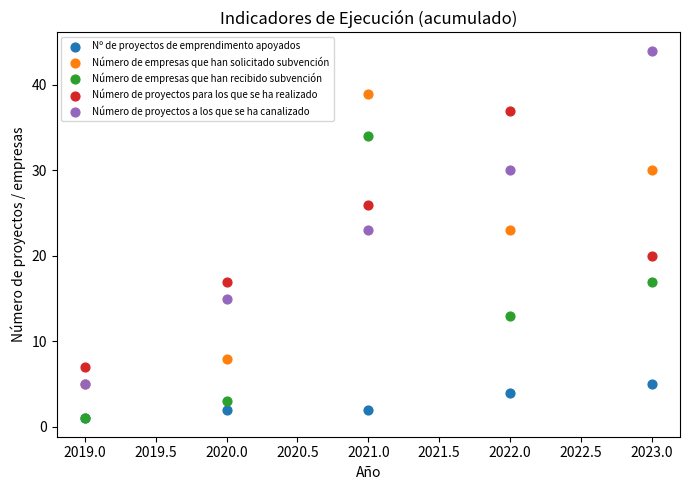

What are all the series names shown in the legend?

Nº de proyectos de emprendimento apoyados, Número de empresas que han solicitado subvención, Número de empresas que han recibido subvención, Número de proyectos para los que se ha realizado, Número de proyectos a los que se ha canalizado